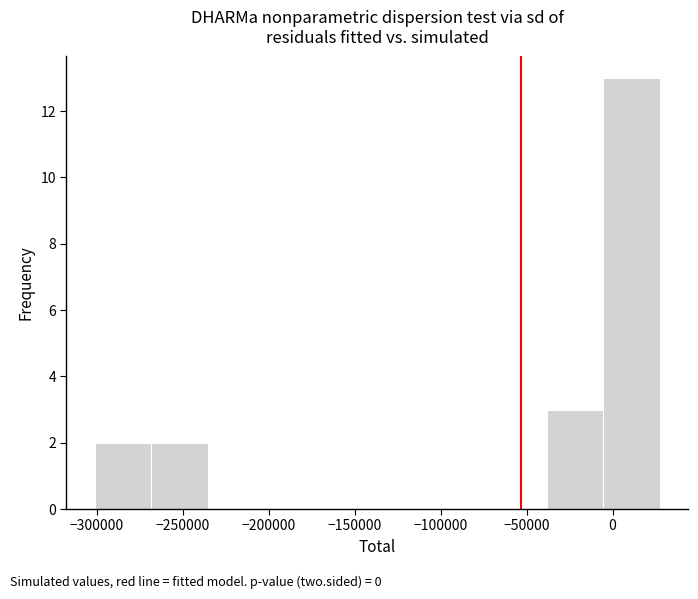

How tall is the bar that spans -40000 to -5000 on the x-axis? Neither the bar edges nor the heights are printed on the chart, so give them approximately, as read against the axes.

3